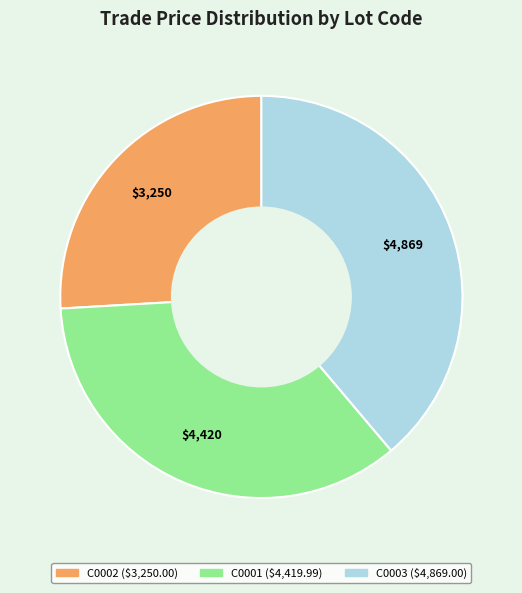

What is the largest slice in the pie chart?

C0003